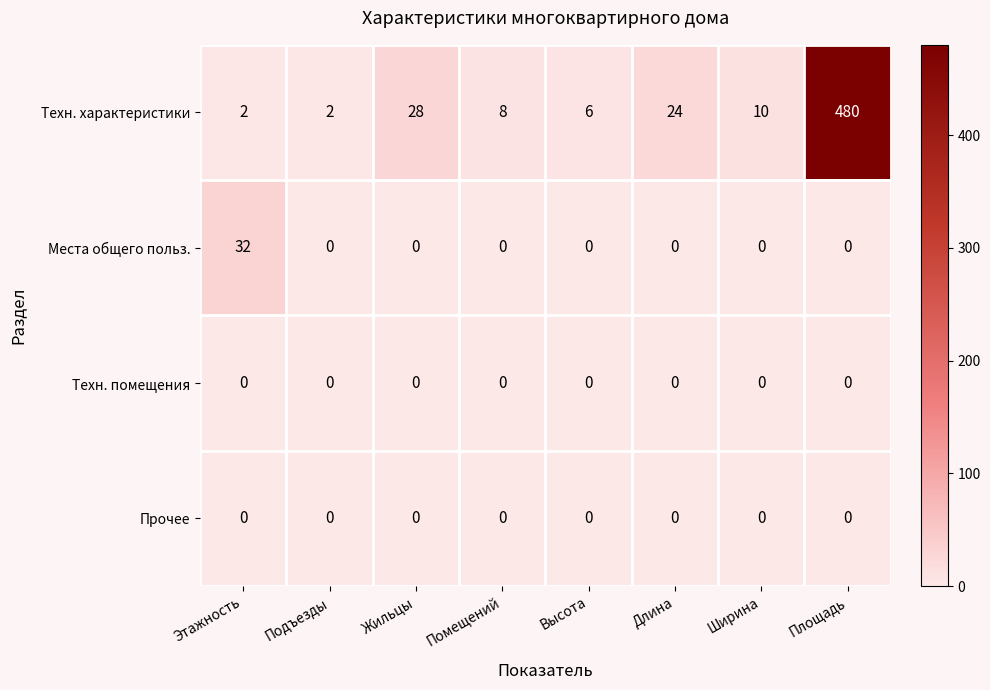

Between Этажность and Высота, which series saw the biggest shift?

Места общего польз.